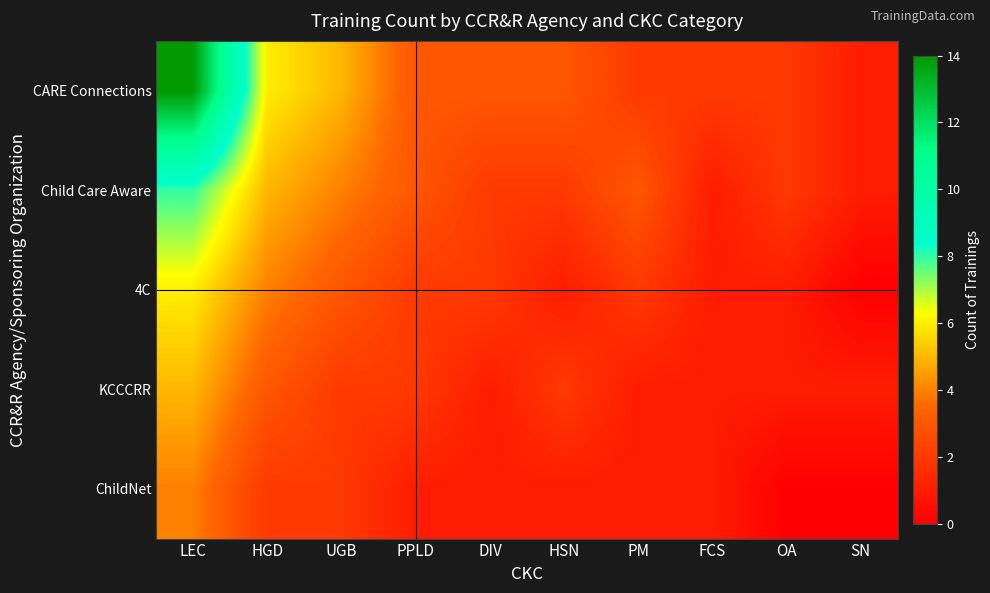

What is the greatest value displayed?

14